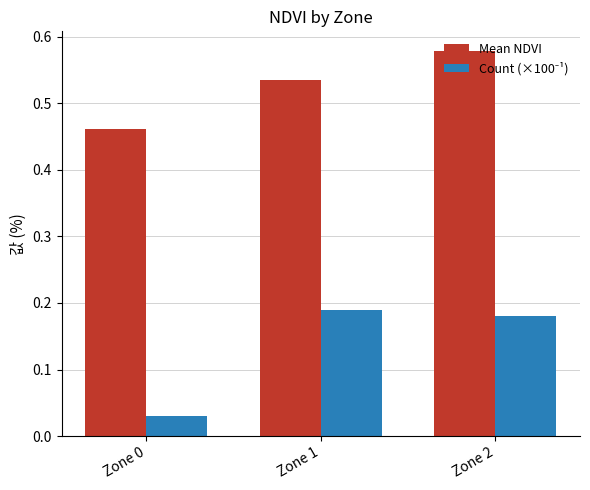

What is the sum of the Mean NDVI values at Zone 2 and Zone 0?

1.0